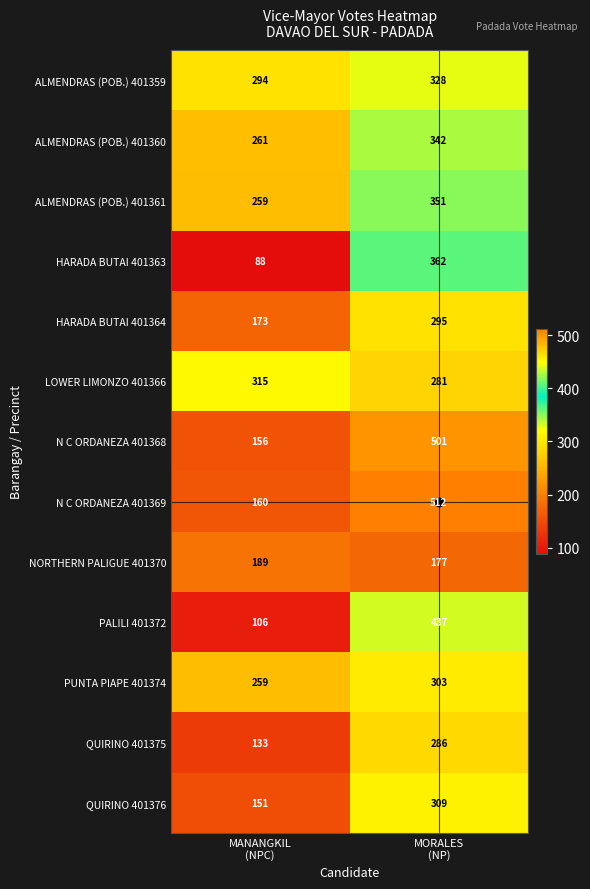

What is the average value of the ALMENDRAS (POB.) 401359 series?

311